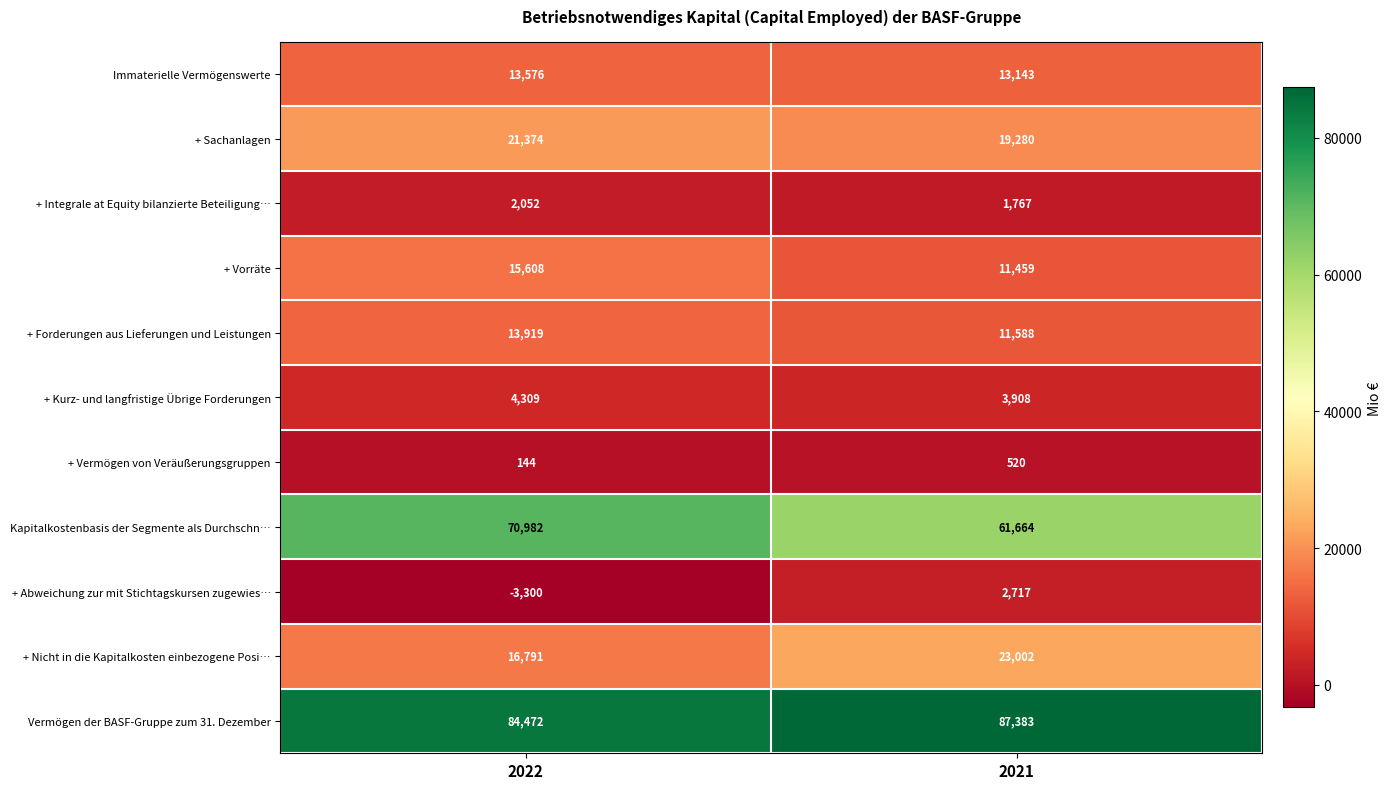

Rank the series by their maximum value, from lowest to highest.

+ Vermögen von Veräußerungsgruppen, + Integrale at Equity bilanzierte Beteiligung…, + Abweichung zur mit Stichtagskursen zugewies…, + Kurz- und langfristige Übrige Forderungen, Immaterielle Vermögenswerte, + Forderungen aus Lieferungen und Leistungen, + Vorräte, + Sachanlagen, + Nicht in die Kapitalkosten einbezogene Posi…, Kapitalkostenbasis der Segmente als Durchschn…, Vermögen der BASF-Gruppe zum 31. Dezember